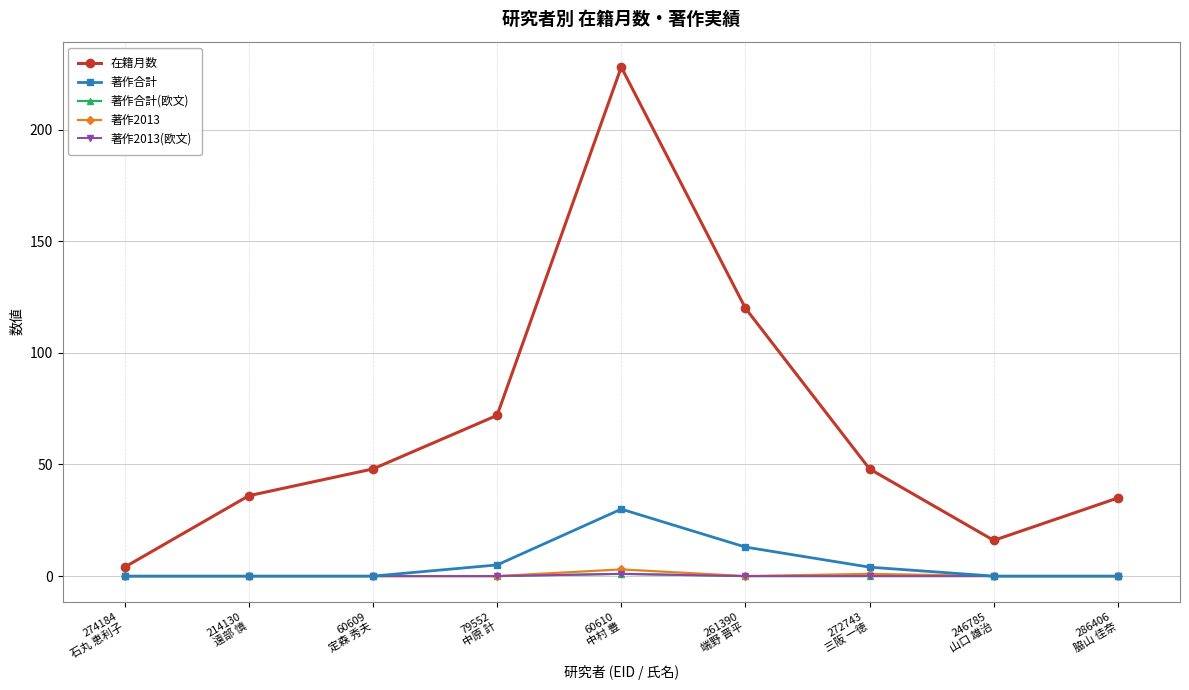

Reading left to right, extract all data points from this chart.

在籍月数: 4	36	48	72	228	120	48	16	35
著作合計: 0	0	0	5	30	13	4	0	0
著作合計(欧文): 0	0	0	0	1	0	0	0	0
著作2013: 0	0	0	0	3	0	1	0	0
著作2013(欧文): 0	0	0	0	1	0	0	0	0